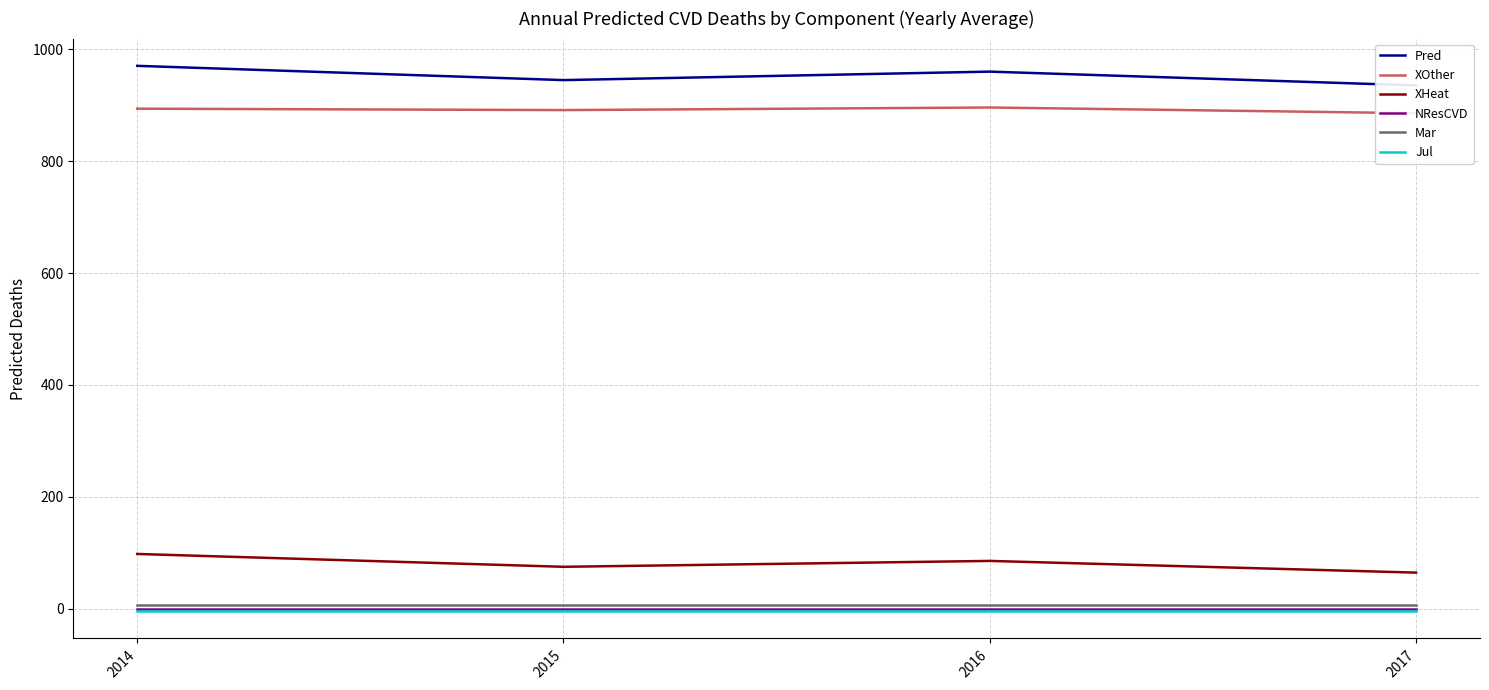

How many values in the XOther series exceed 894?

2